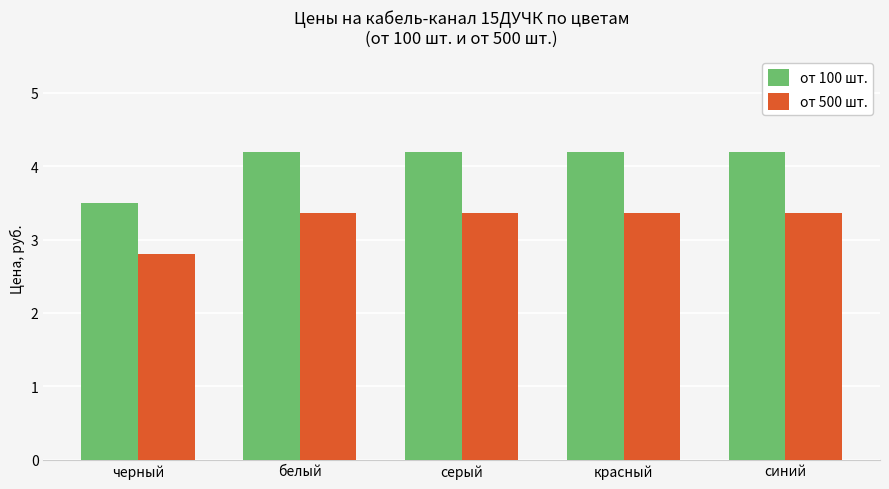

What are all the series names shown in the legend?

от 100 шт., от 500 шт.